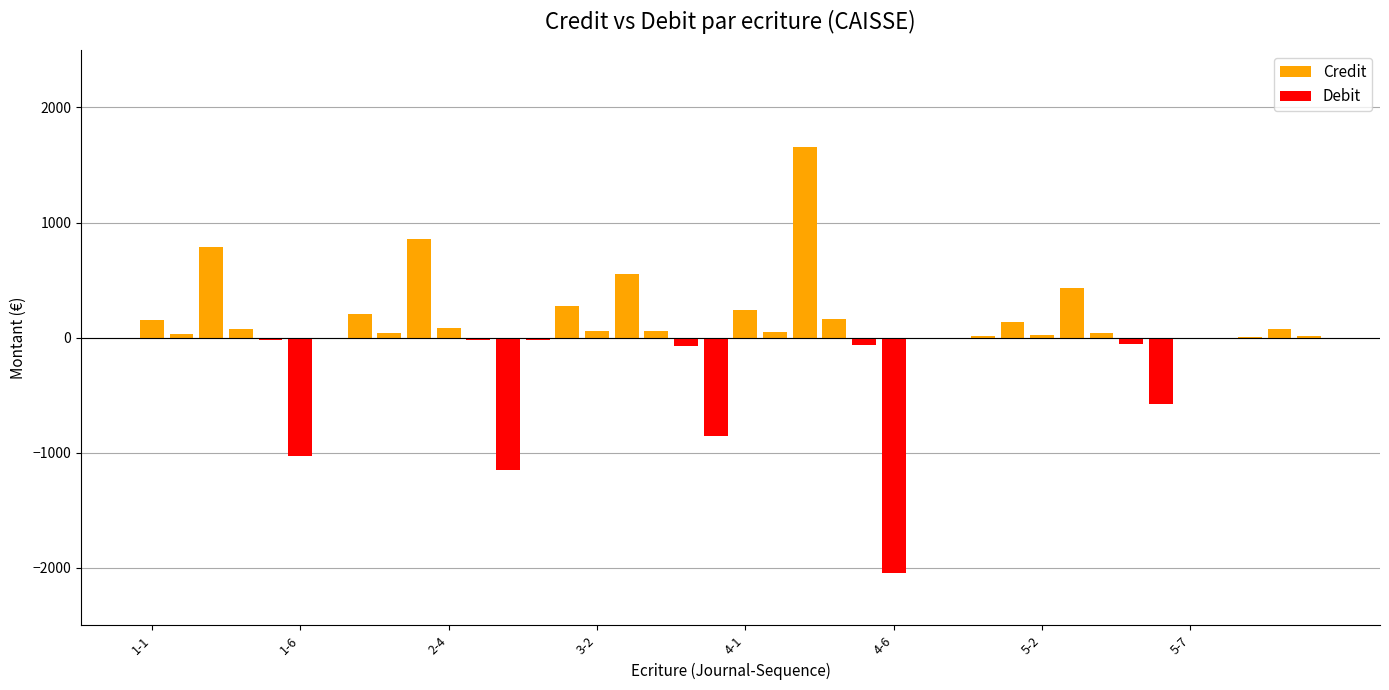

List the series in order of their overall mean, highest first.

Credit, Debit